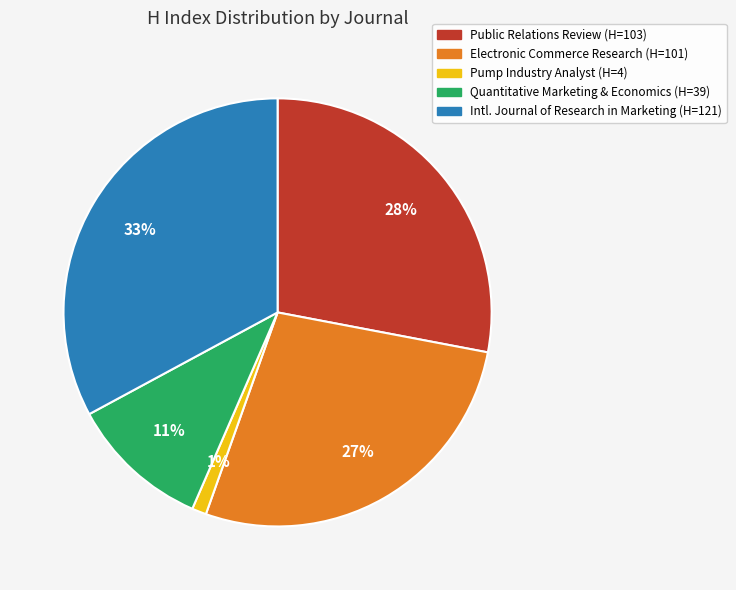

Is there a majority slice in this chart?

No